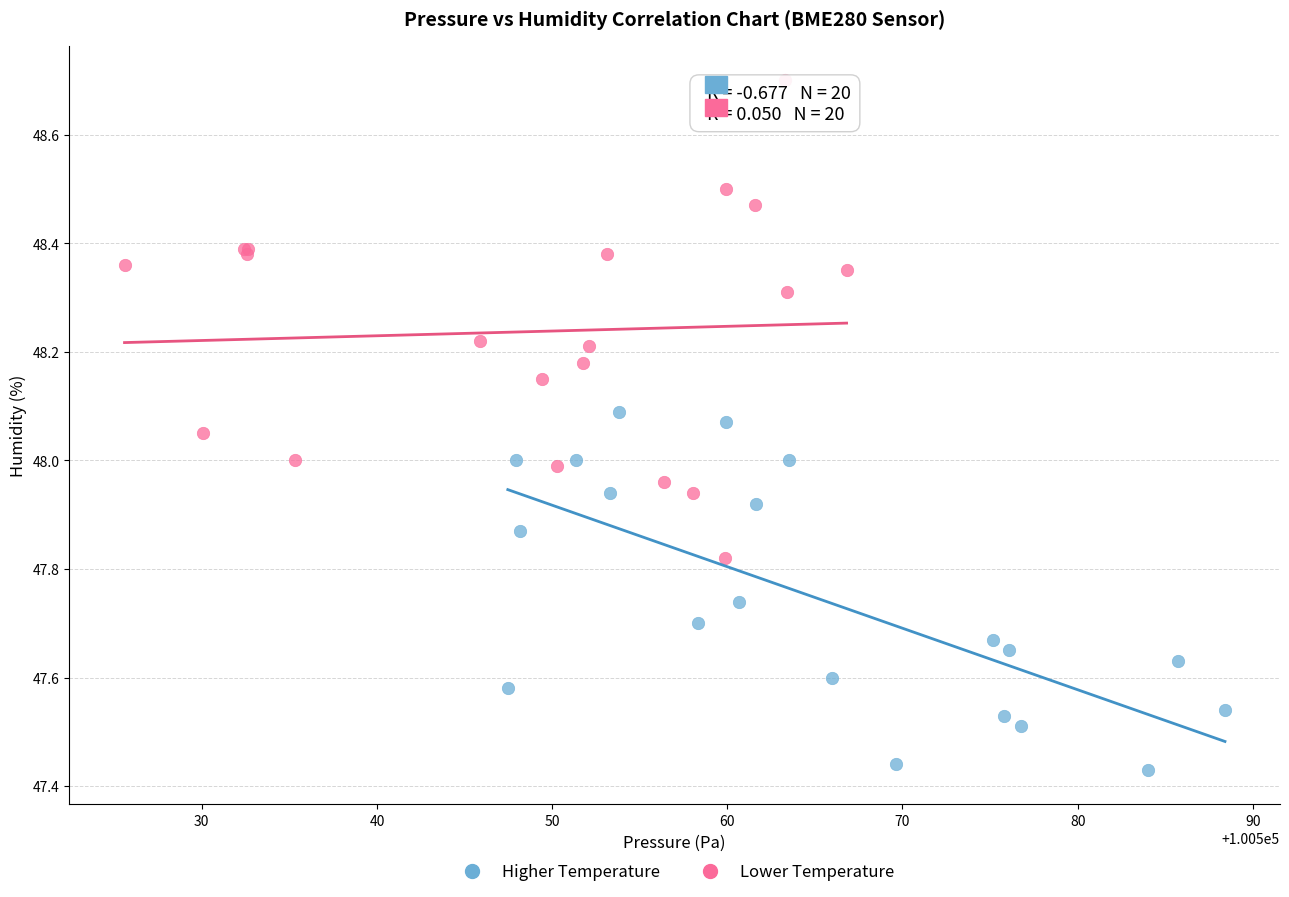

Which series has the largest Y range (max minus min)?

Lower Temperature